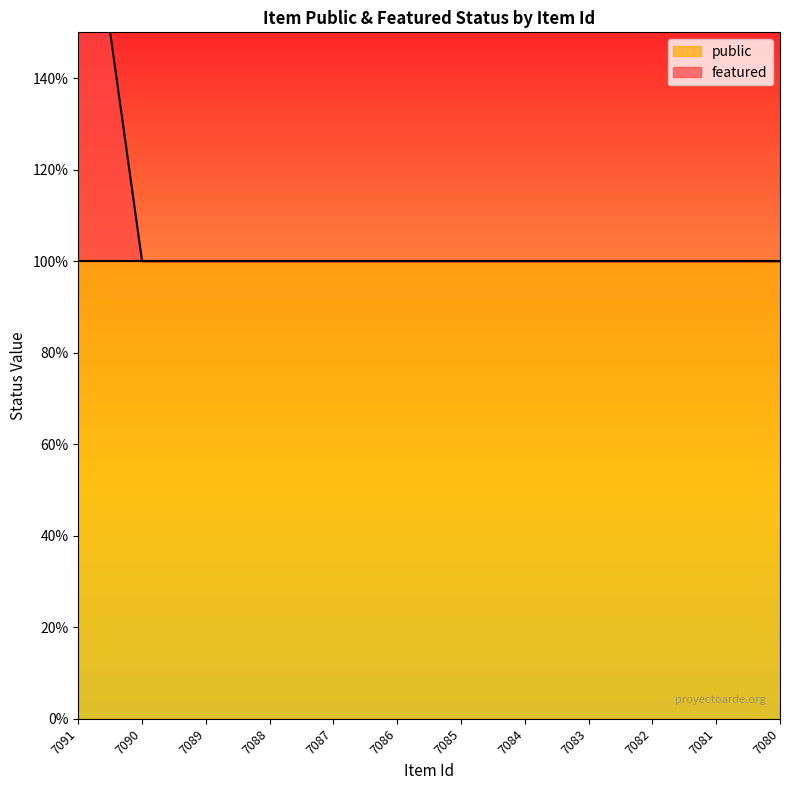

Which category has the highest value across all series?

7091